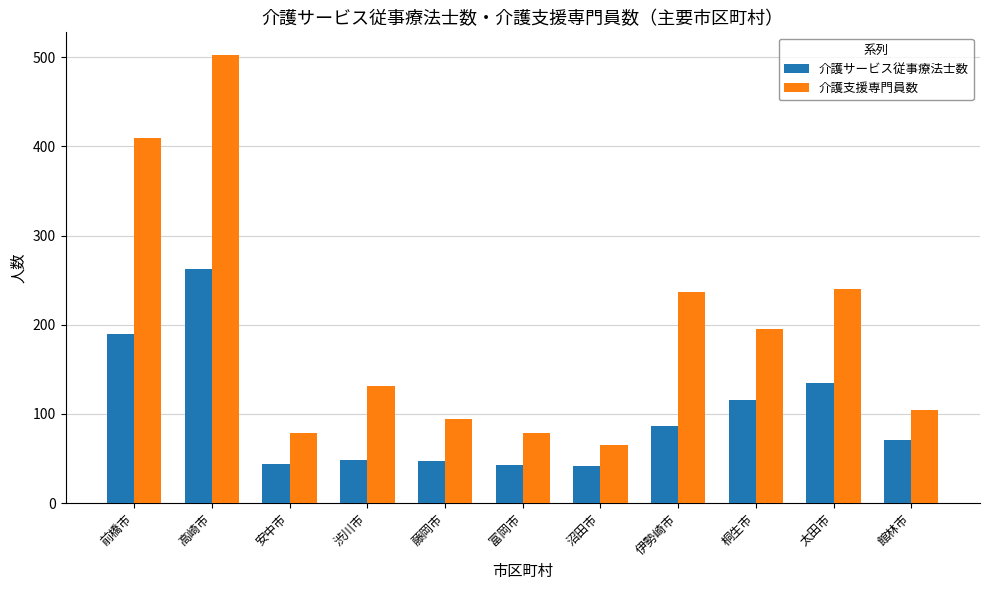

How many distinct data groups are displayed?

2